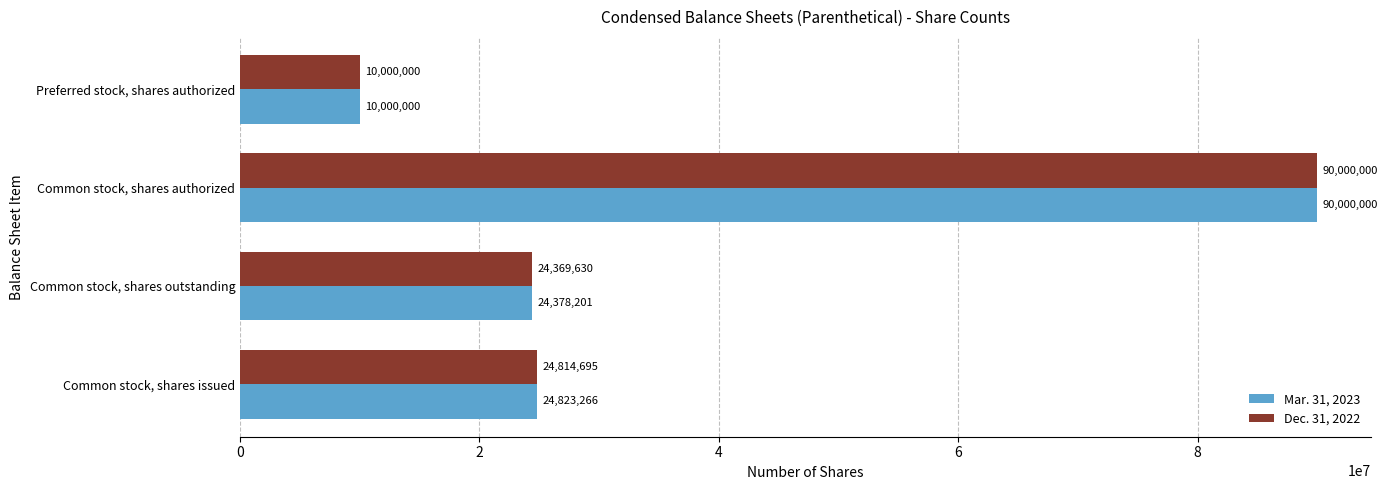

What is the difference between the highest and lowest values at Common stock, shares outstanding?

8571